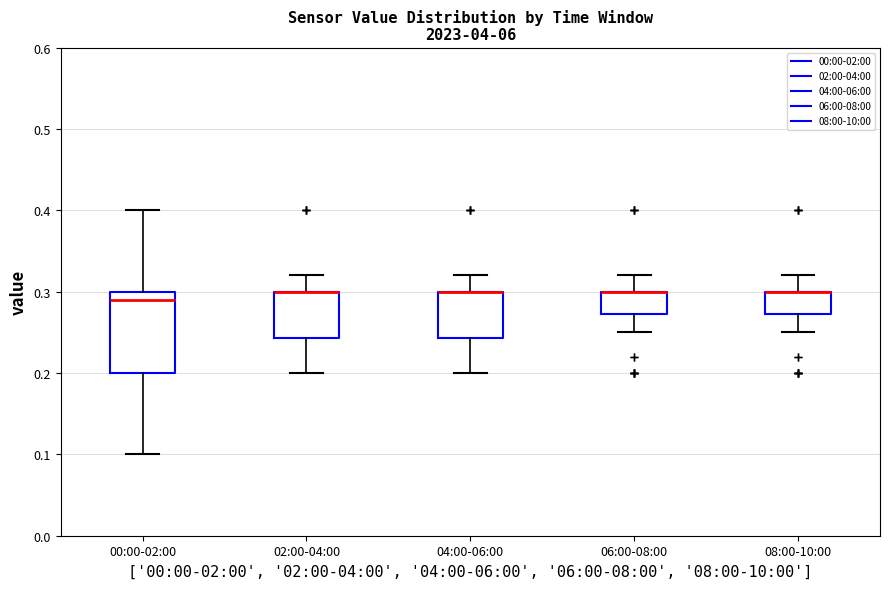

Reading left to right, transcribe this box plot: for each box, give where its median line is, the range the box spans, and where its two whiskers end, as read against the y-axis. The values are not printed on the chart, so give them approximately, as read against the axis.

00:00-02:00: median 0.29, box 0.20 to 0.30, whiskers 0.10 to 0.40
02:00-04:00: median 0.30 (drawn on the box's upper edge), box 0.24 to 0.30, whiskers 0.20 to 0.32
04:00-06:00: median 0.30 (drawn on the box's upper edge), box 0.24 to 0.30, whiskers 0.20 to 0.32
06:00-08:00: median 0.30 (drawn on the box's upper edge), box 0.27 to 0.30, whiskers 0.25 to 0.32
08:00-10:00: median 0.30 (drawn on the box's upper edge), box 0.27 to 0.30, whiskers 0.25 to 0.32